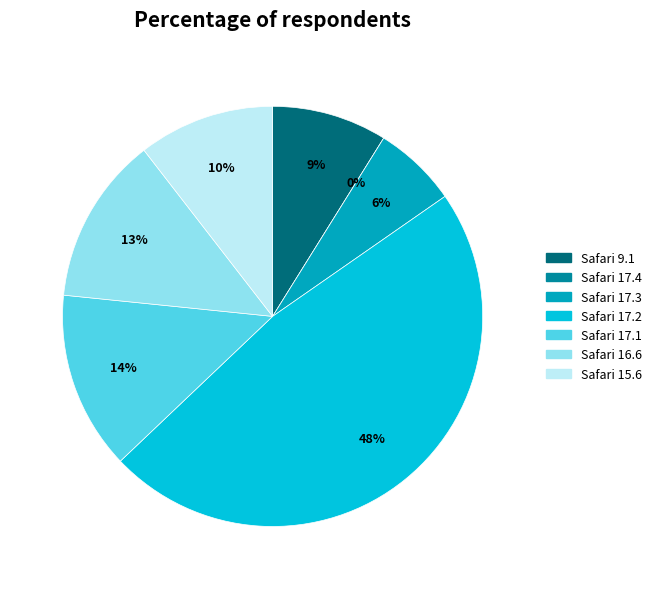

Rank the categories by value from lowest to highest.

Safari 17.4, Safari 17.3, Safari 9.1, Safari 15.6, Safari 16.6, Safari 17.1, Safari 17.2